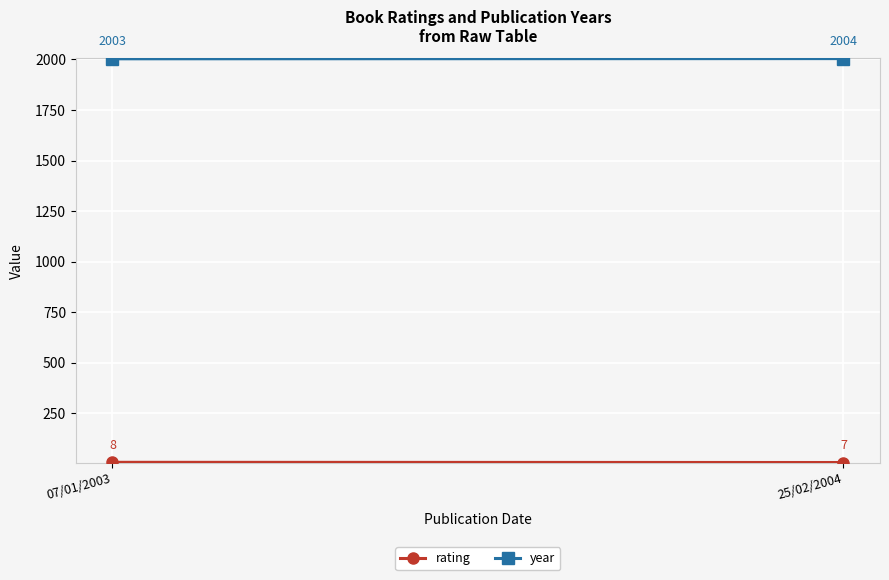

At how many categories does at least one series exceed 573?

2